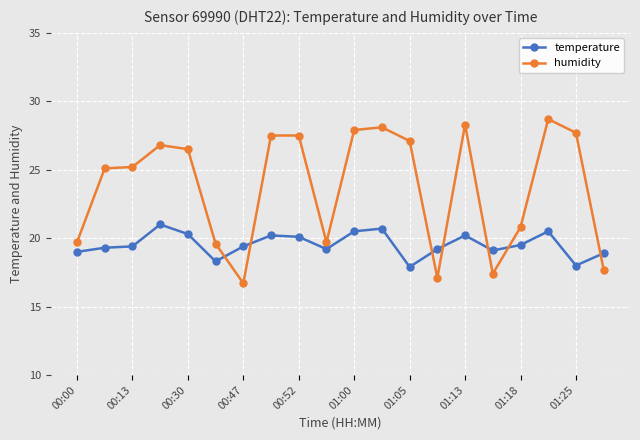

How many lines are shown in the chart?

2